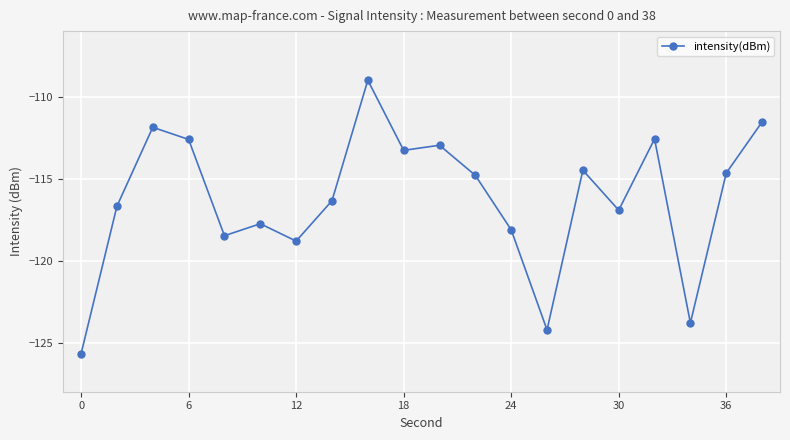

Reading right to left, what are all the values shown in this chart?

-111.5	-114.7	-123.8	-112.6	-116.9	-114.5	-124.2	-118.1	-114.8	-113.0	-113.3	-109.0	-116.3	-118.8	-117.8	-118.5	-112.6	-111.9	-116.7	-125.7